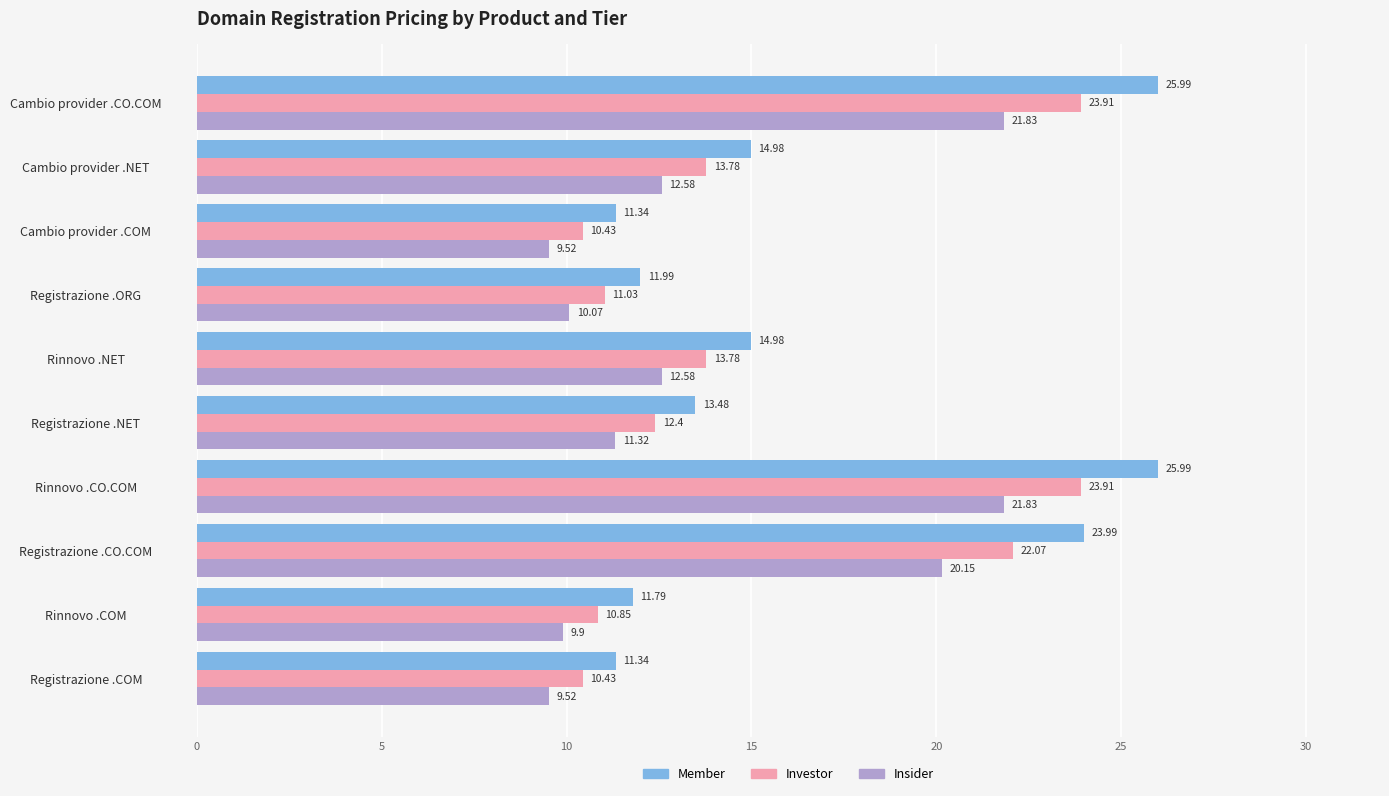

List the series in order of their overall mean, lowest first.

Insider, Investor, Member